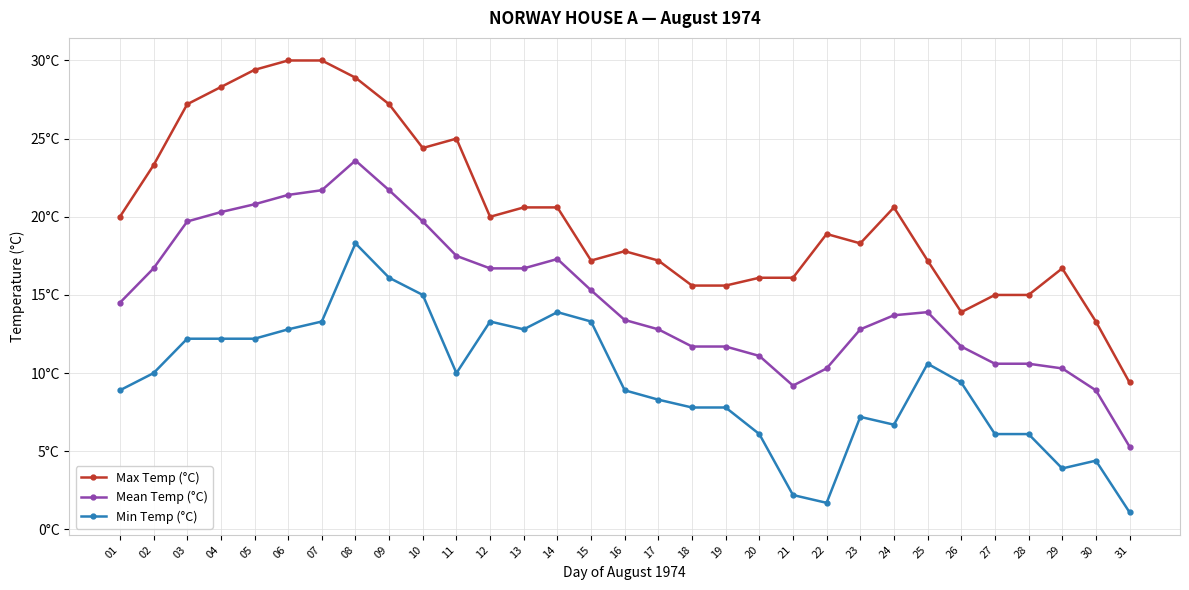

True or false: Max Temp (°C) and Mean Temp (°C) cross at least once.

False